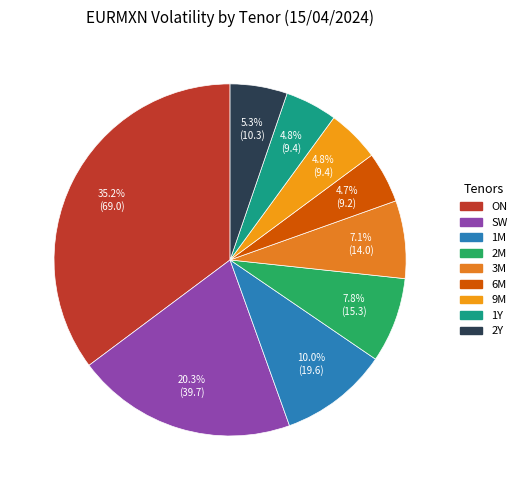

Which has a higher value, 1M or ON?

ON